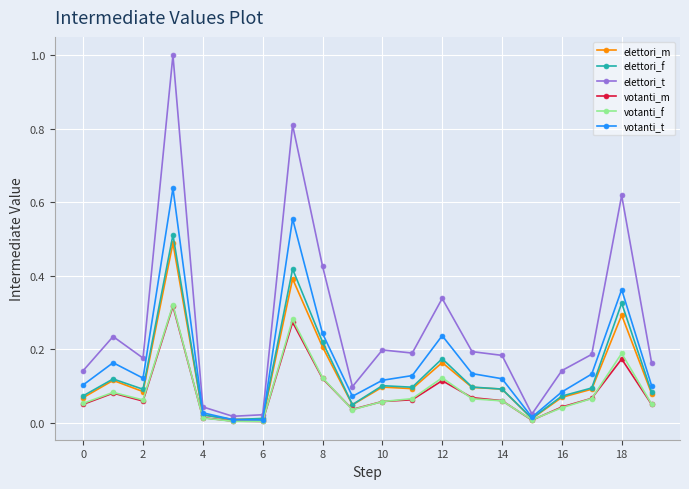

Which series has the largest total across all categories?

elettori_t